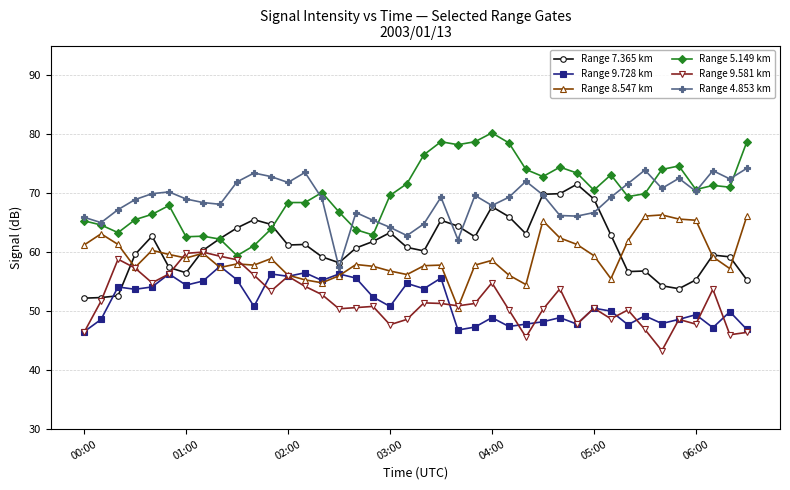

What is the difference between the second highest and minimum values in the Range 9.728 km series?

10.0